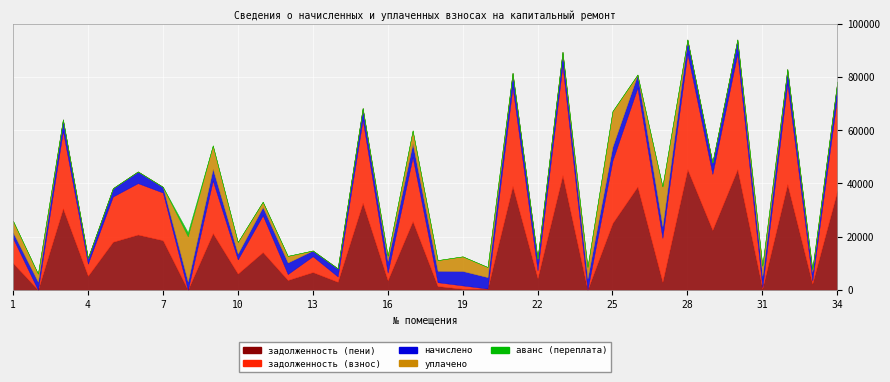

At which category is the sum across all series the highest?

28